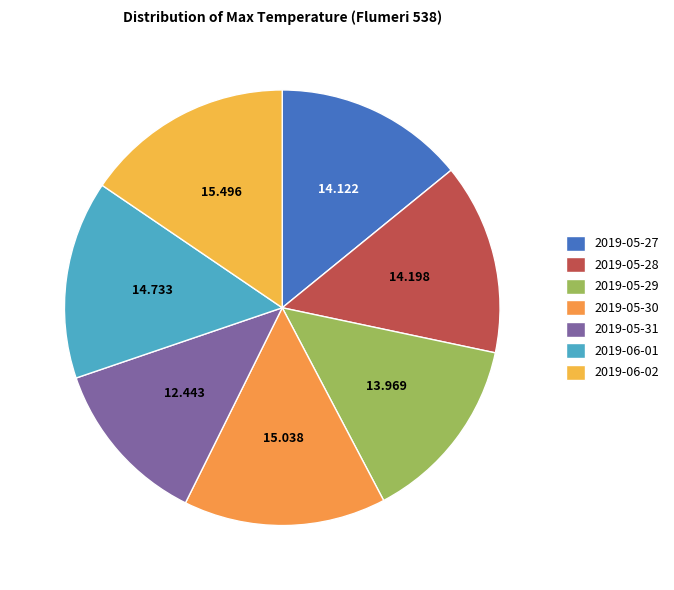

How many segments does this pie chart have?

7